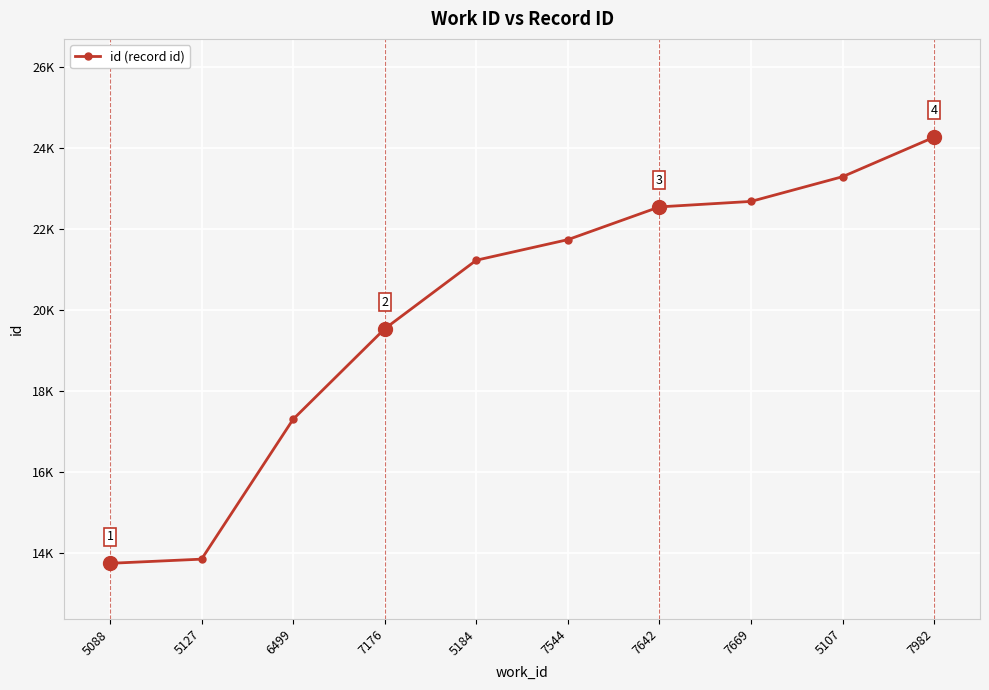

What is the minimum value shown in the chart?

13737